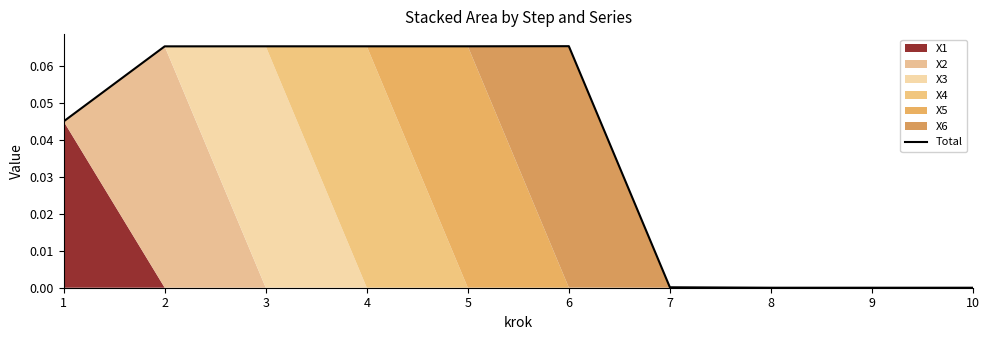

Reading left to right, list all the values displayed in this chart.

1=0.0	2=0.1	3=0.1	4=0.1	5=0.1	6=0.1	7=0.0	8=0.0	9=0.0	10=0.0